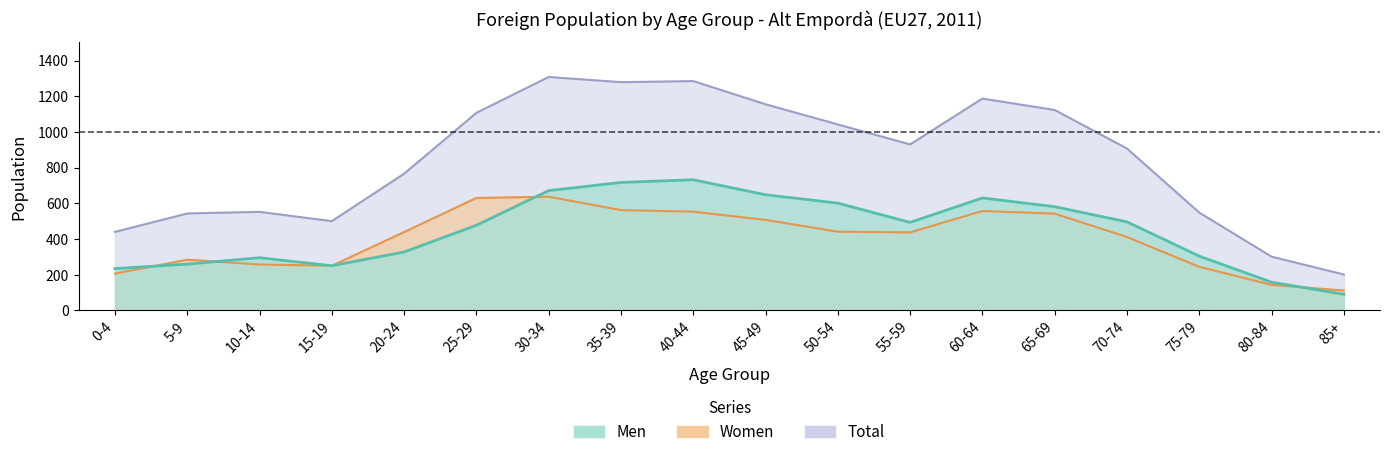

What is the sum of the Women values at 35-39 and 20-24?

1001